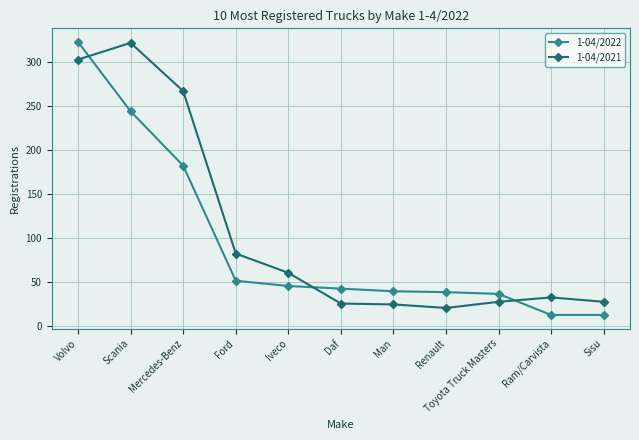

How many values in the 1-04/2022 series are below 42?

5